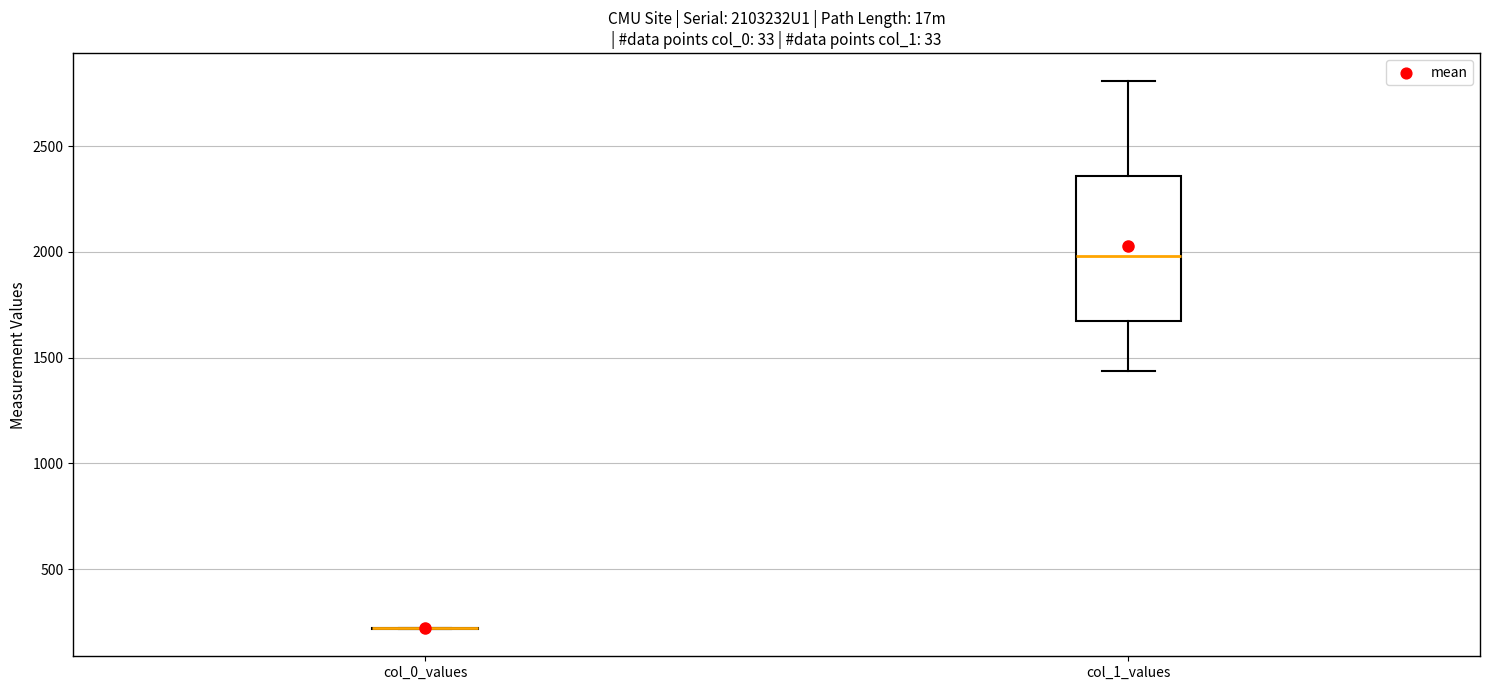

Reading left to right, read every box against the y-axis: the position of its median line, the range the box covers, and the ends of its whiskers. The values are not printed on the chart, so give them approximately, as read against the axis.

col_0_values: box collapsed to a line at 200, whiskers 200 to 200
col_1_values: median 2000, box 1650 to 2350, whiskers 1450 to 2800